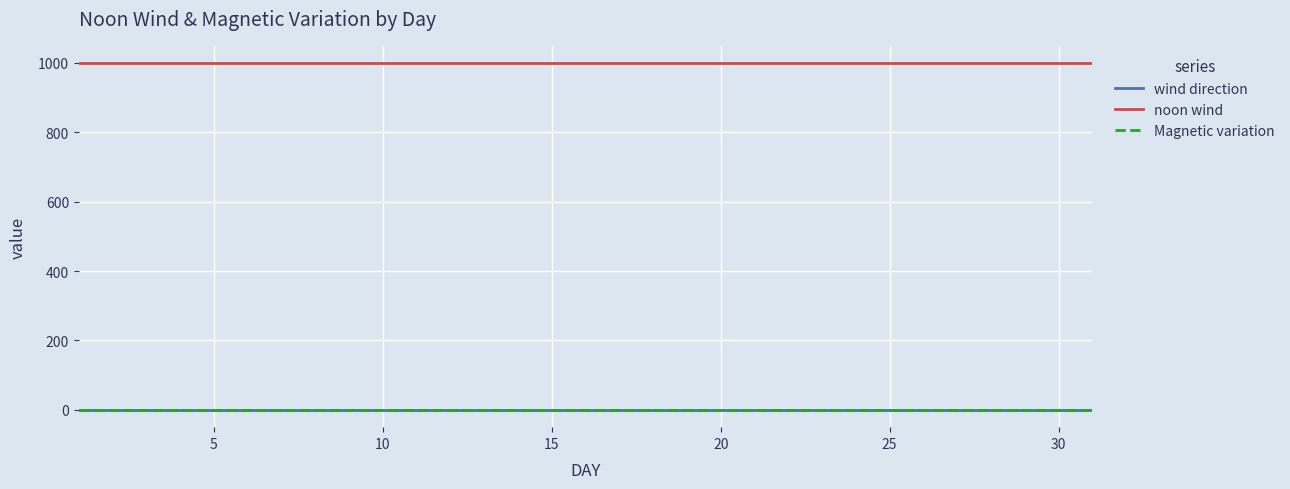

What is the greatest value displayed?

999